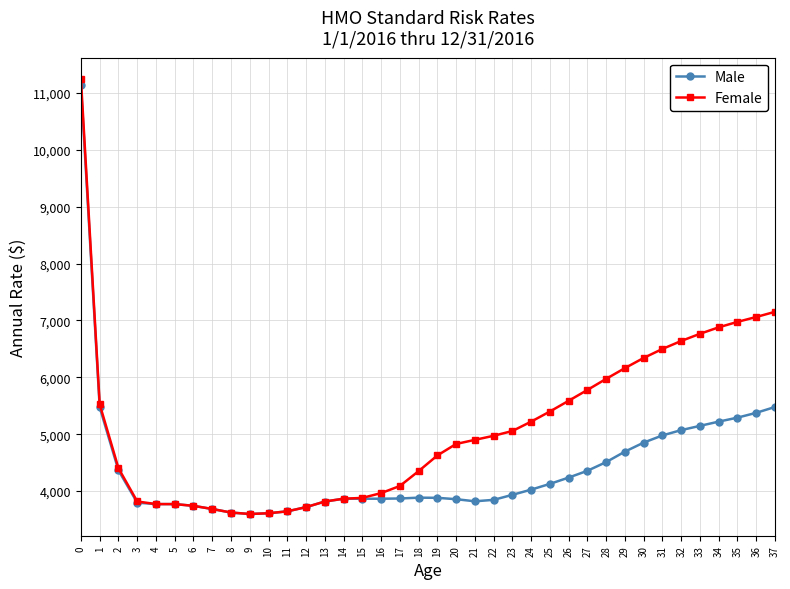

What is the smallest value displayed?

3595.6